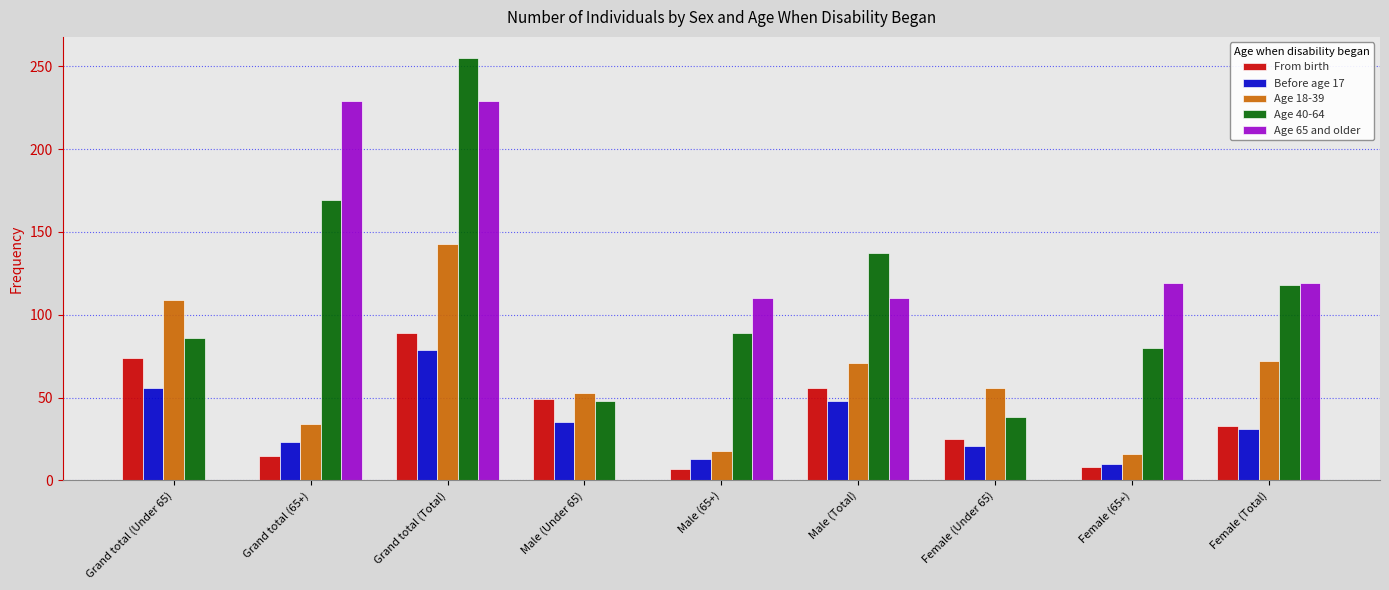

What is the sum of the From birth values at Female (65+) and Male (65+)?

15